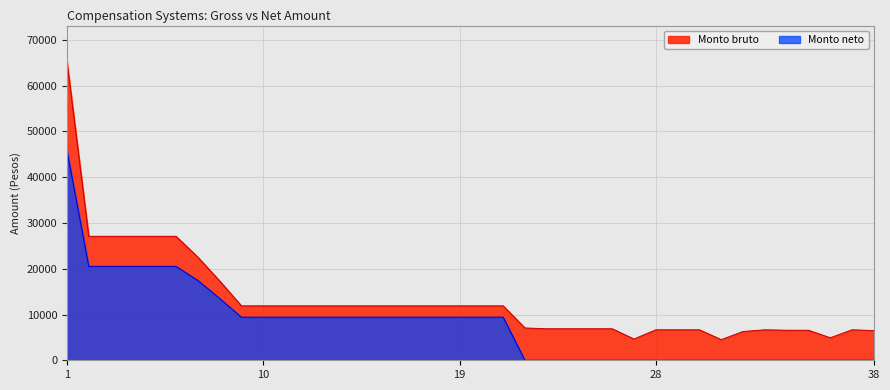

What is the difference between the Monto bruto values at 11 and 22?

4833.9